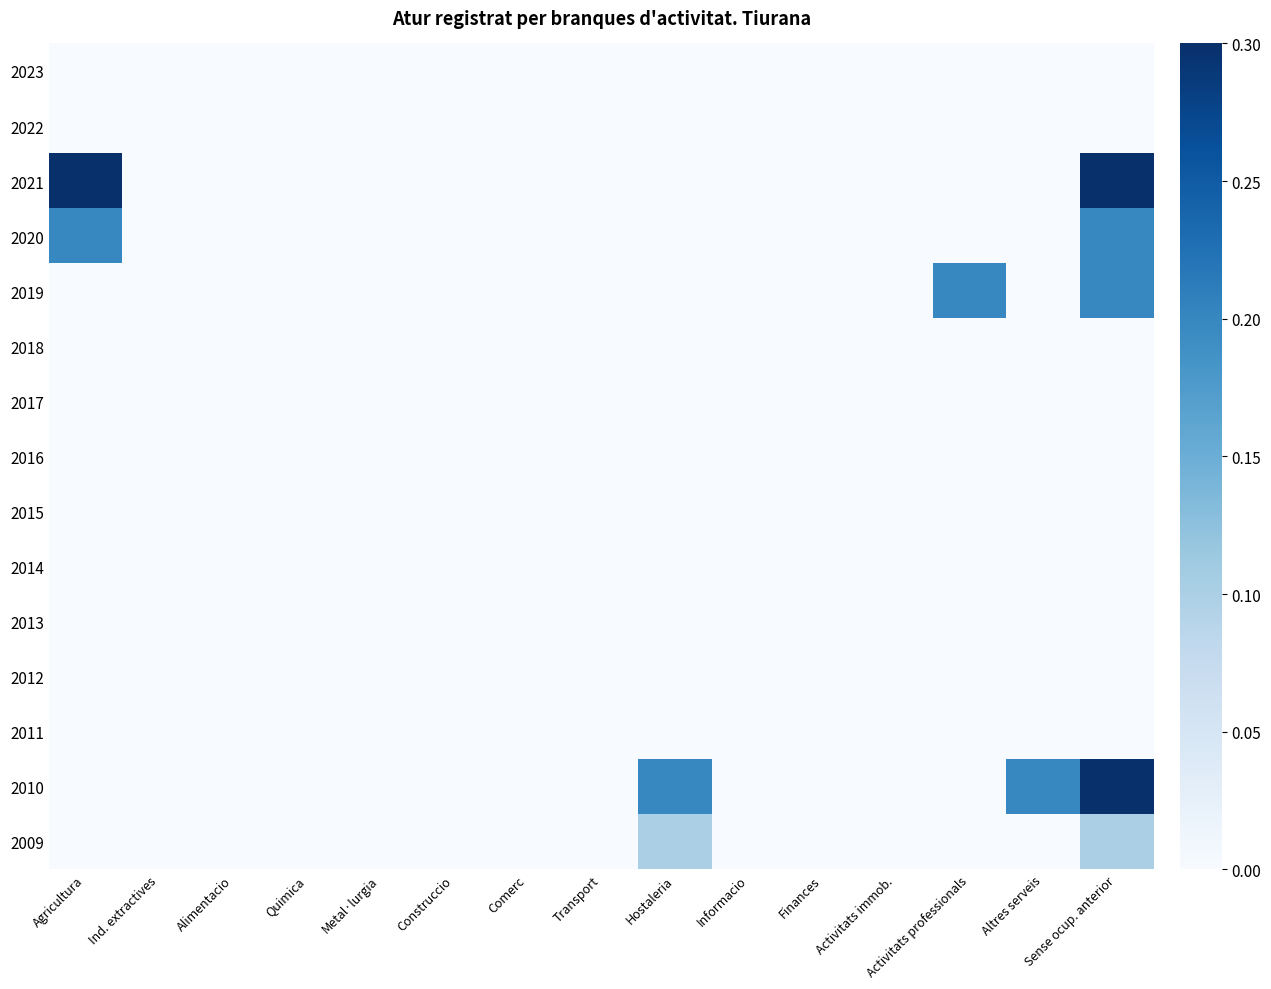

What is the difference between the highest and lowest values at Activitats professionals?

0.2